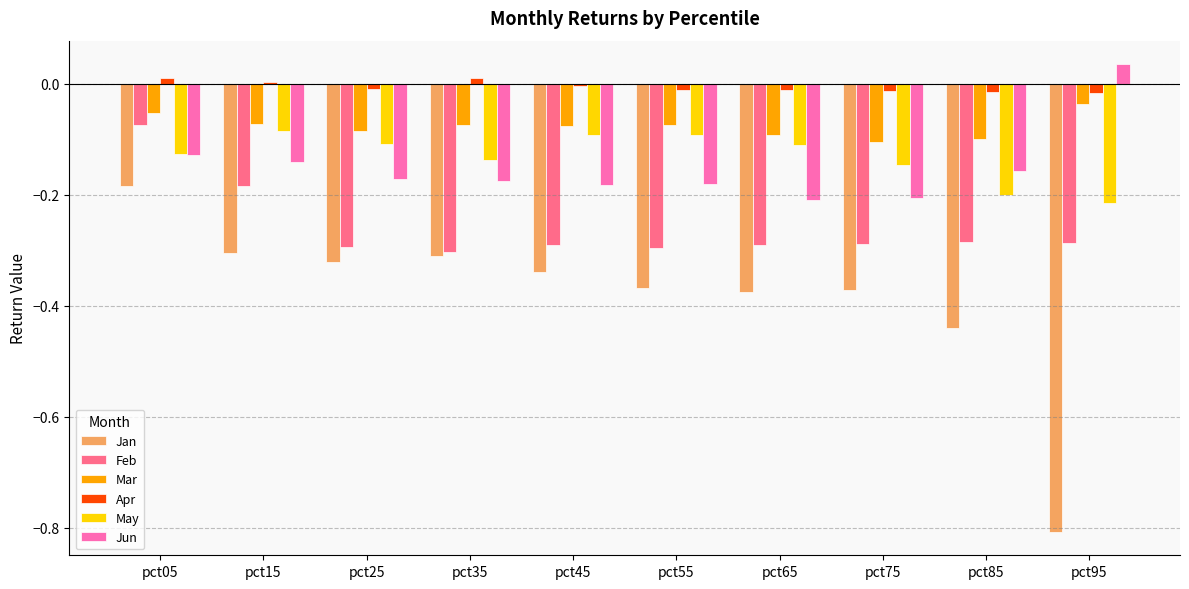

Which series changed the most between pct65 and pct95?

Jan